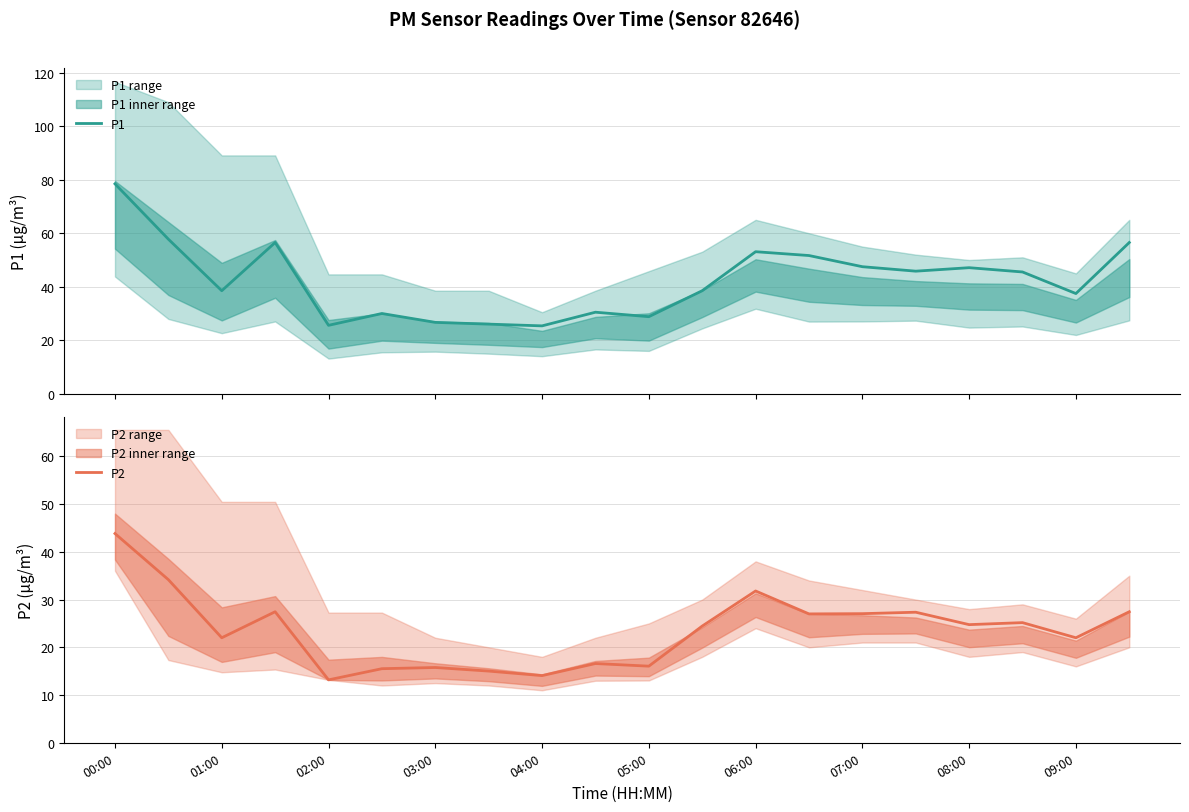

True or false: P2 has a value of 43.8 at 00:00.

True